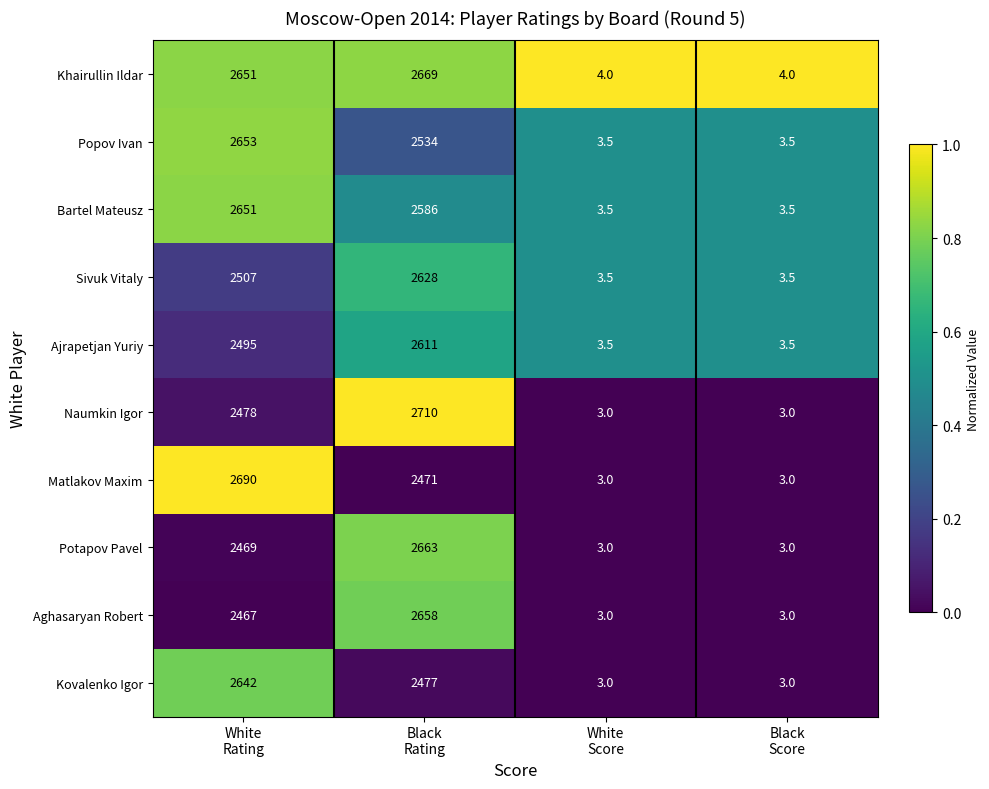

What is the greatest value displayed?

2710.0